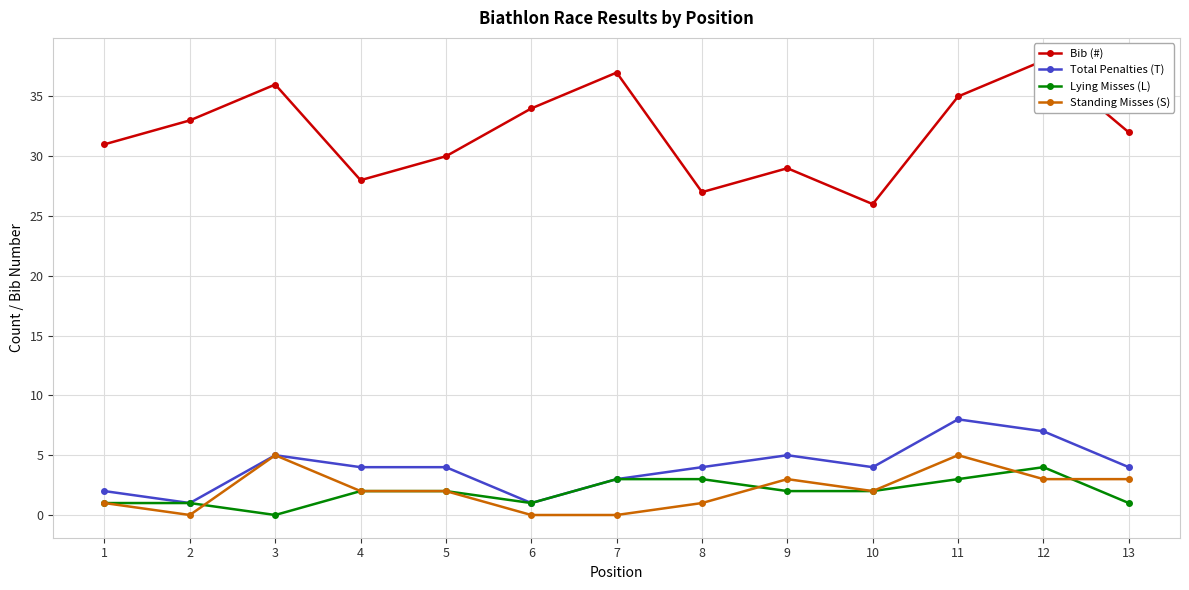

Is it true that Total Penalties (T) equals 5 at 9?

True